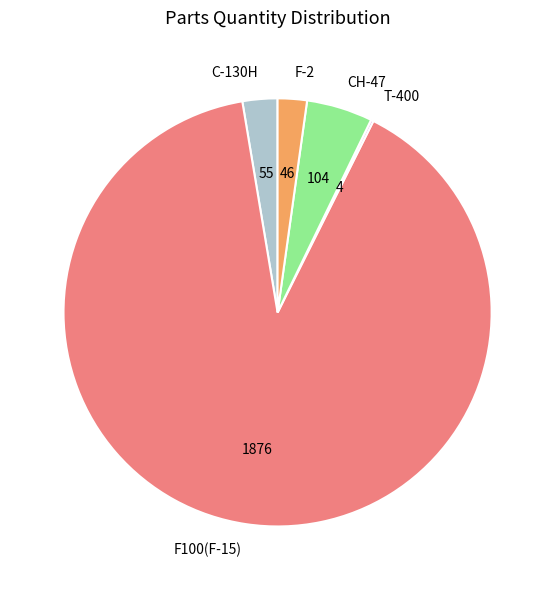

Which category has the biggest portion of the pie?

F100(F-15)